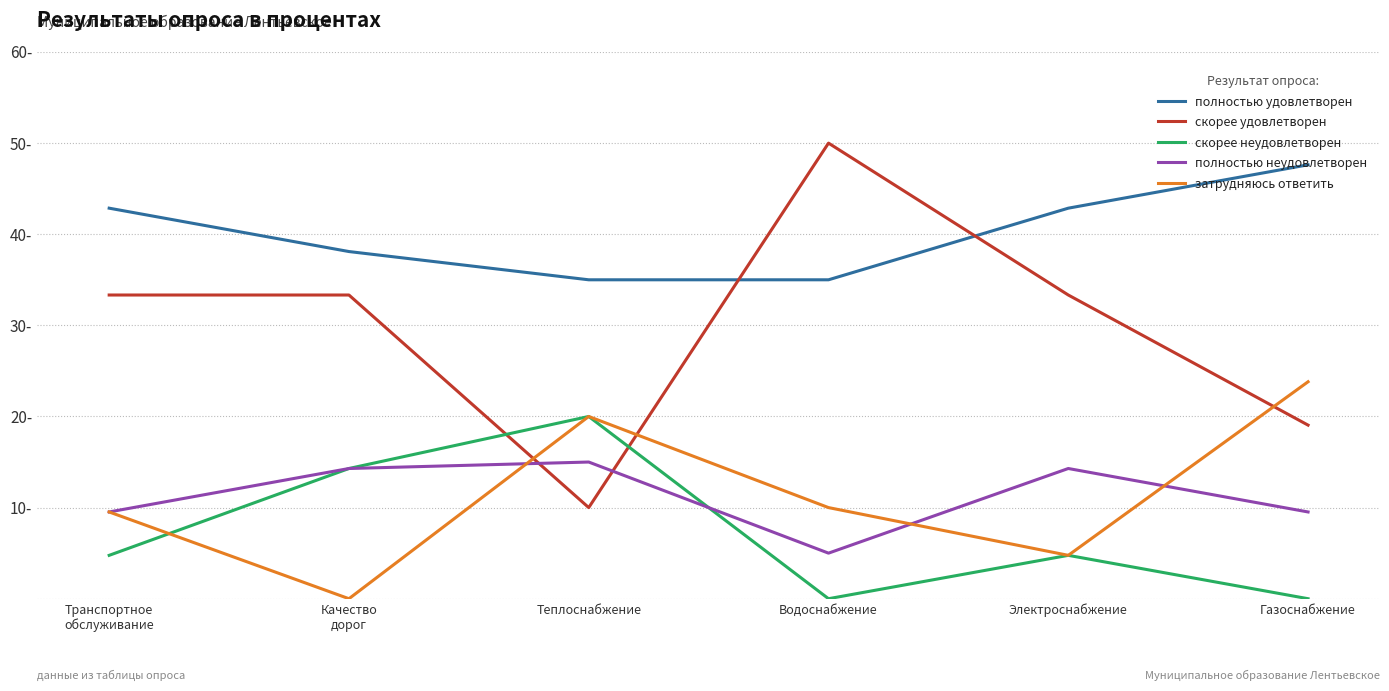

Rank the series at Качество
дорог from highest to lowest value.

полностью удовлетворен, скорее удовлетворен, скорее неудовлетворен, полностью неудовлетворен, затрудняюсь ответить